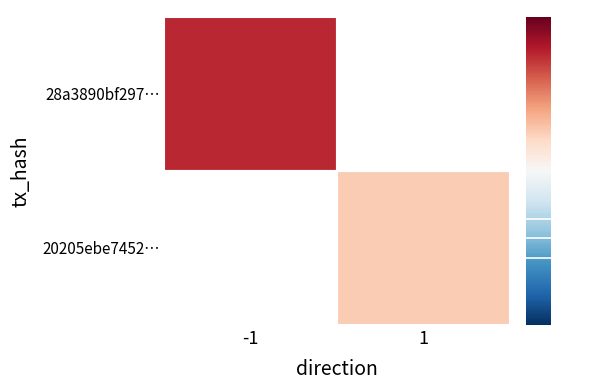

At which category does the chart reach its peak across all series?

-1